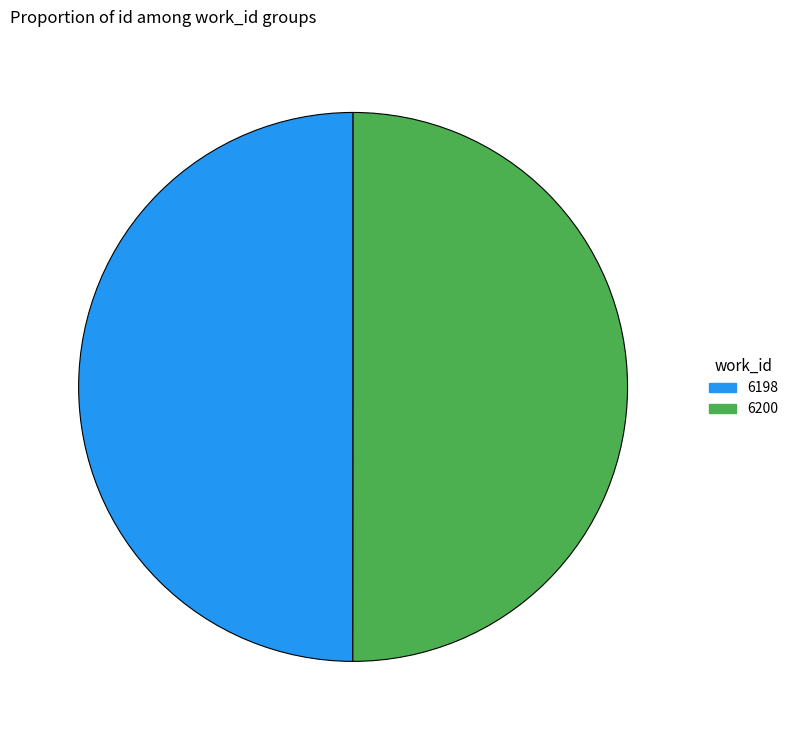

Is it true that 6200 is 59% of the pie?

False